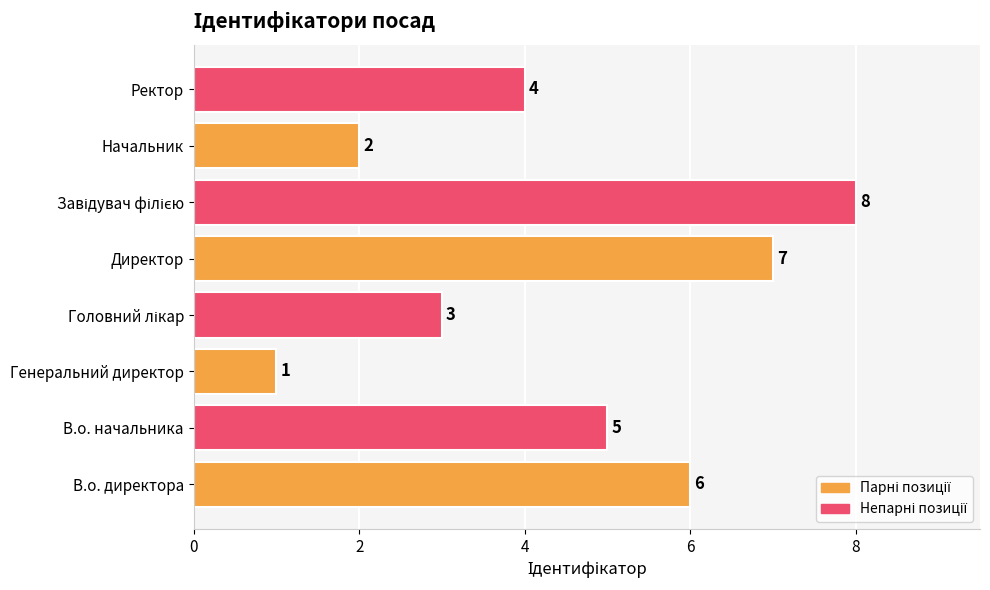

What is the greatest value displayed?

8